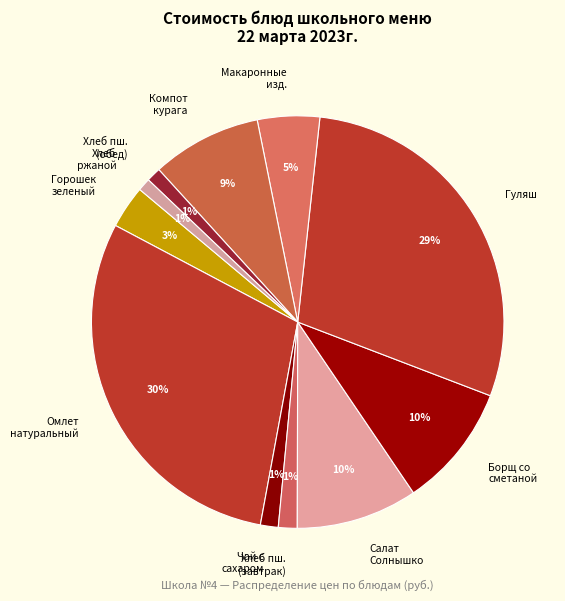

Combined, do Горошек зеленый and Гуляш account for over 50%?

No